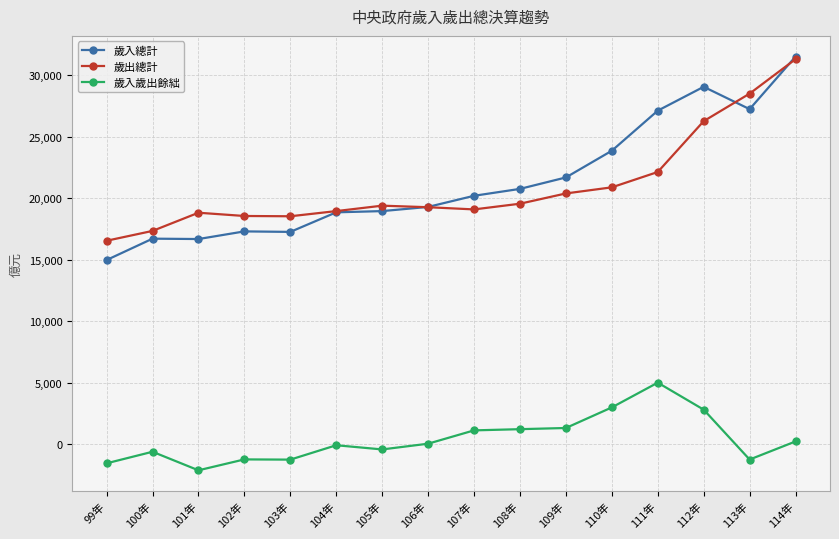

What position from the right is 102年?

13